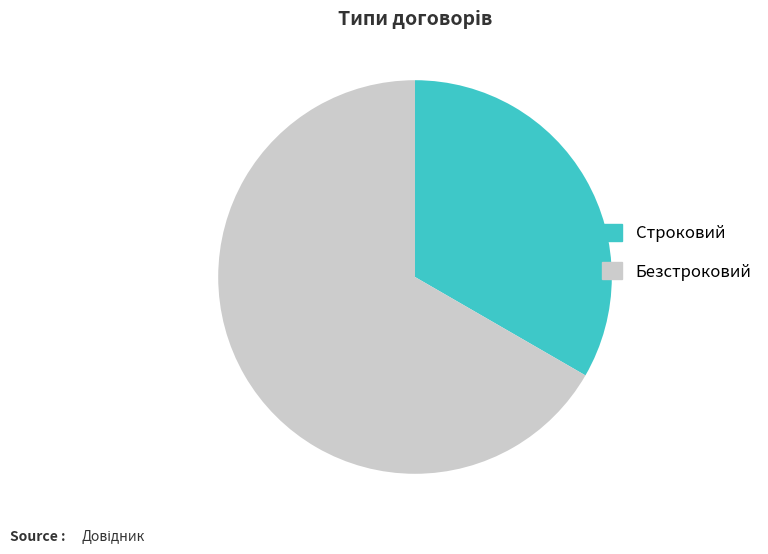

Approximately how many times larger is the value at Строковий compared to Безстроковий?

0.5